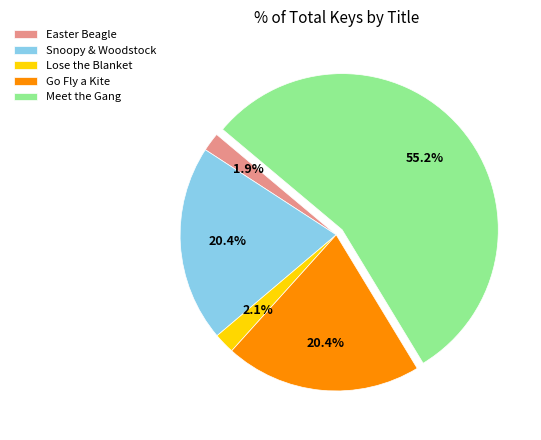

Does any single category account for the majority?

Yes